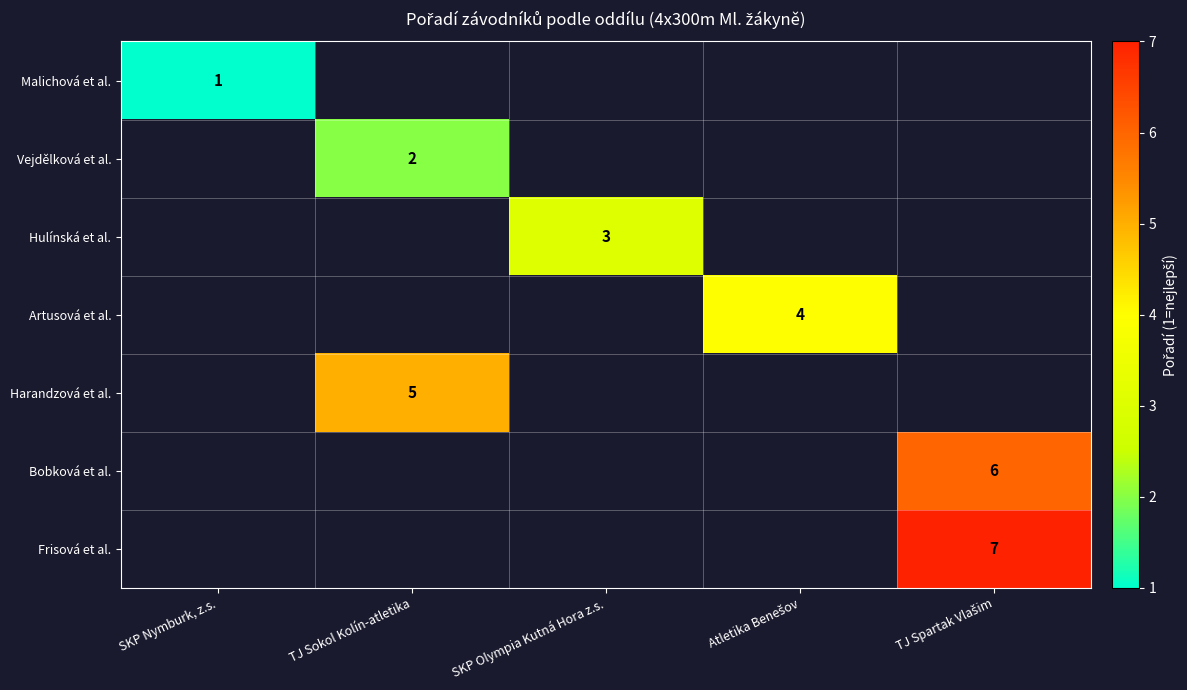

The value of Vejdělková et al. at TJ Sokol Kolín-atletika is 2. True or false?

True